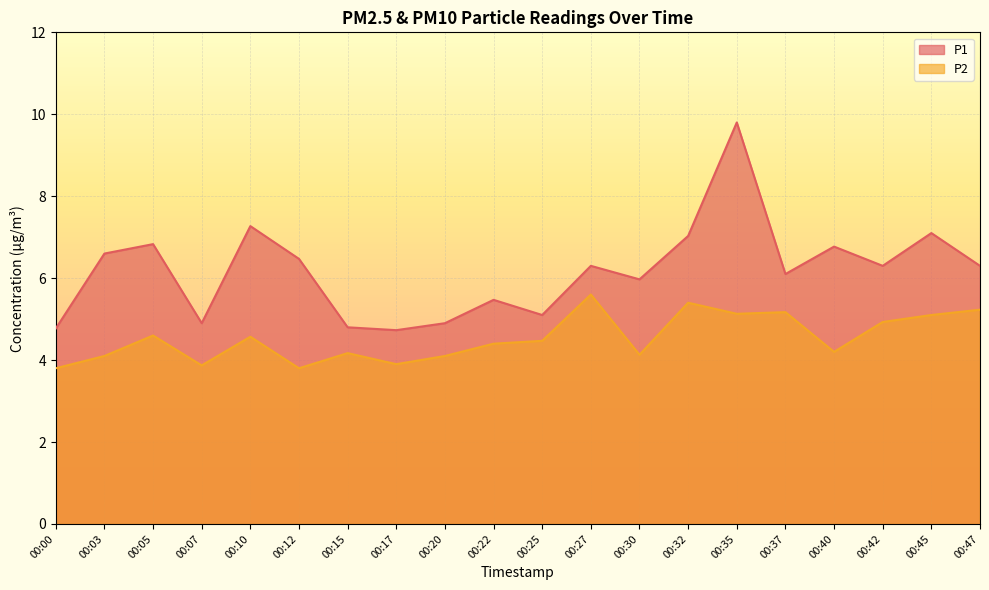

What is the minimum value for P2?

3.8